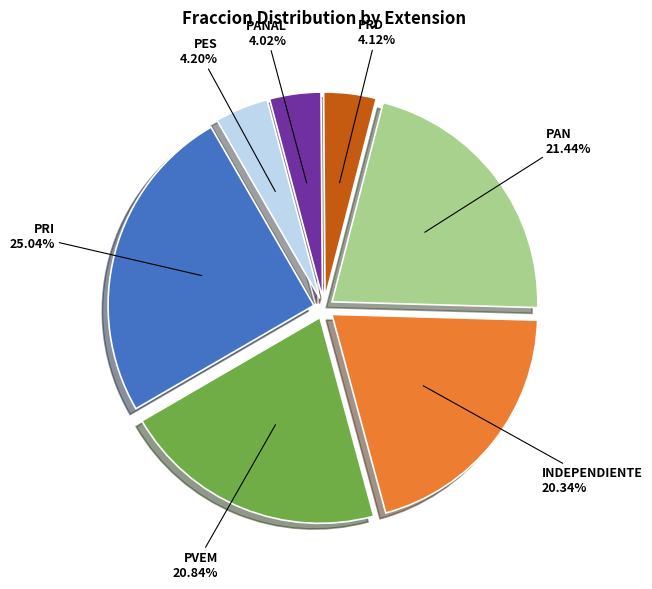

Which has a higher value, PRD or PVEM?

PVEM